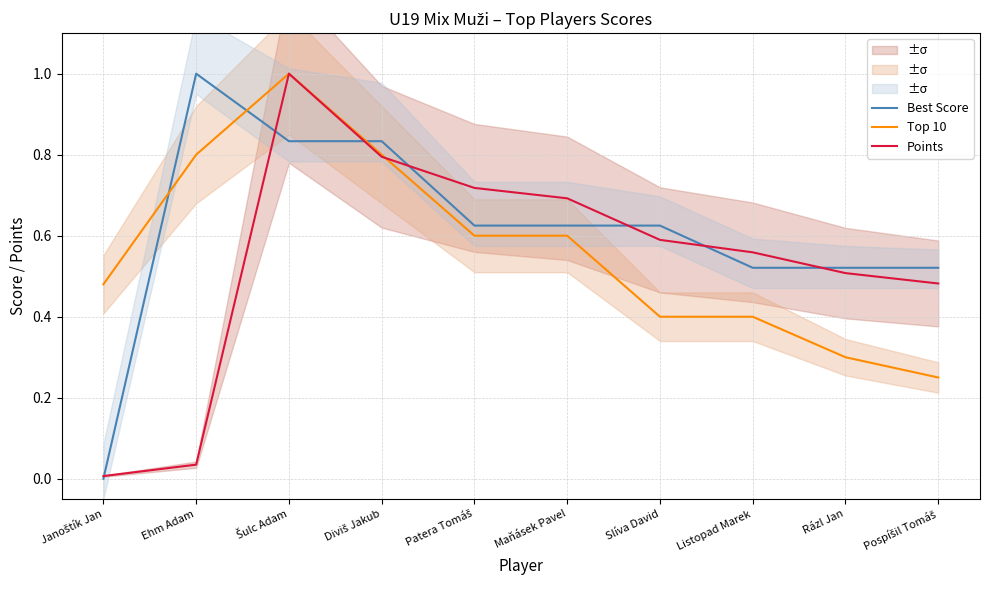

Which series has the largest total across all categories?

Best Score